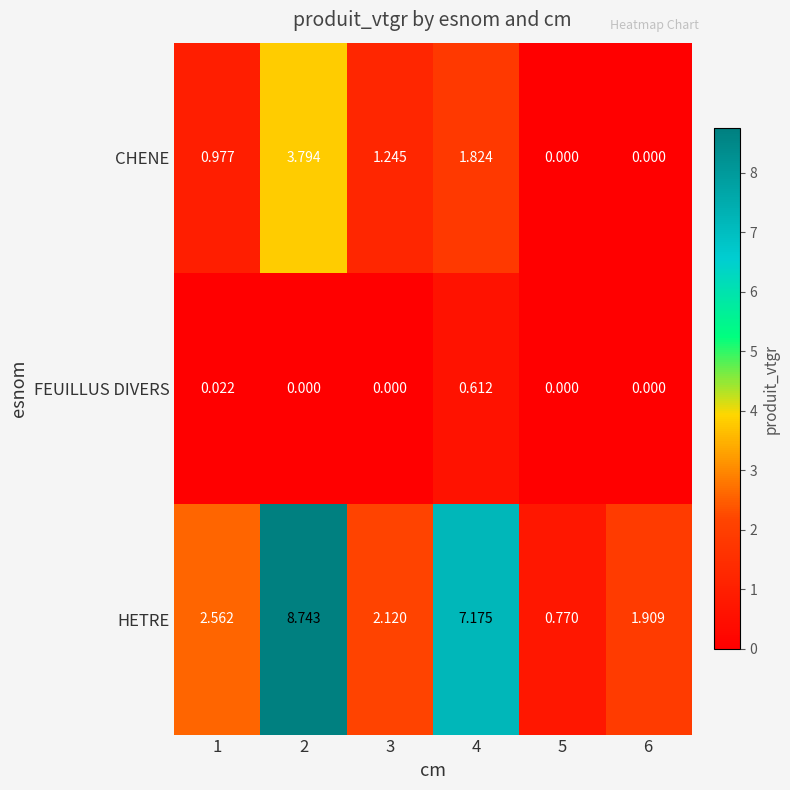

Is the value of HETRE at 2 greater than the value of CHENE at 2?

Yes